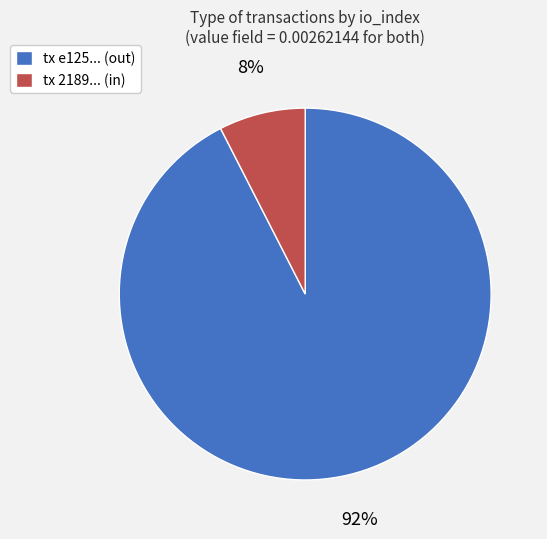

Rank the categories by value from lowest to highest.

tx 2189... (in), tx e125... (out)